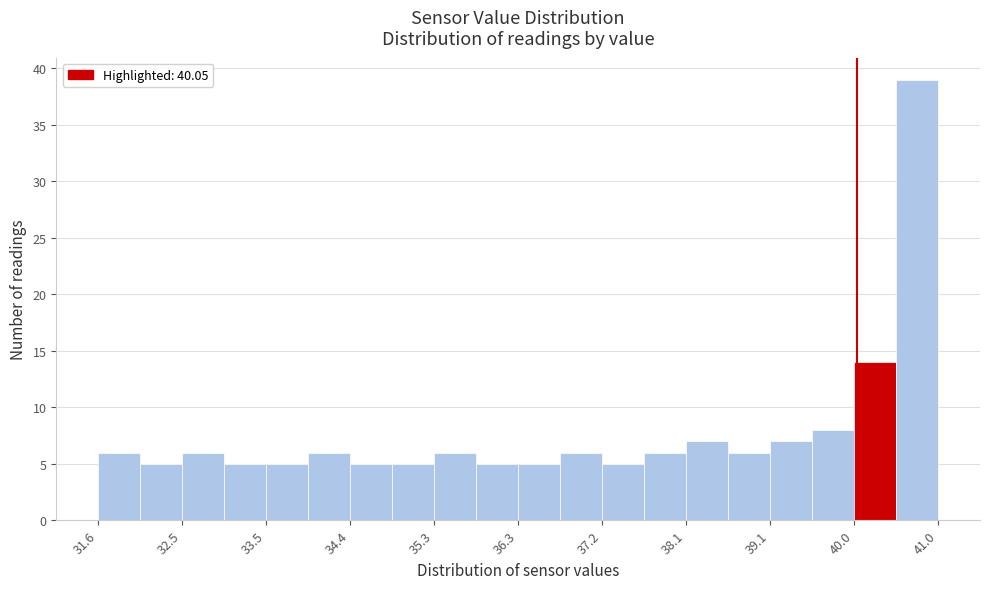

Which range on the x-axis has the tallest bar?

40.5 to 41.0